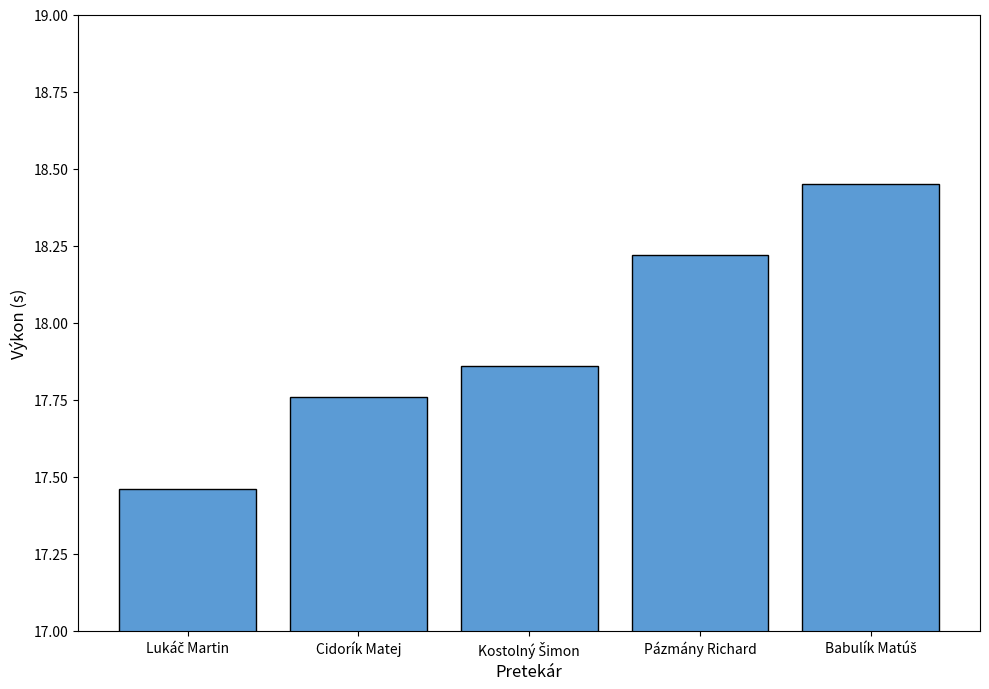

What is the difference between the values at Pázmány Richard and Cidorík Matej?

0.5